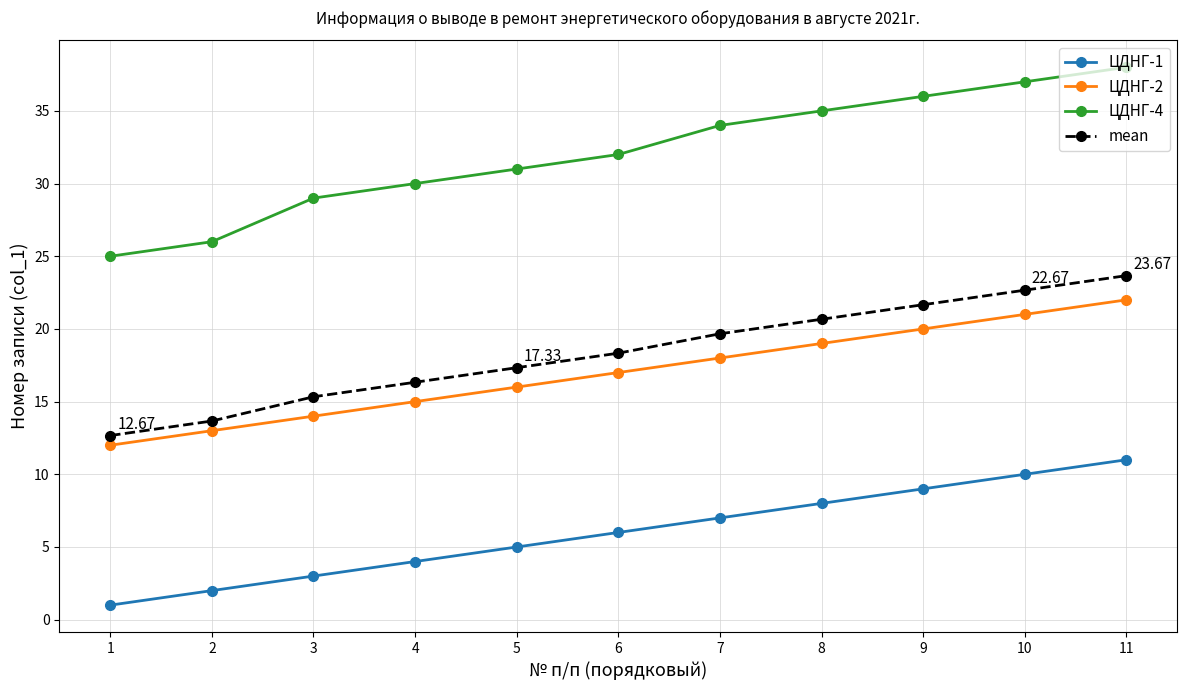

What is the smallest value displayed?

1.0